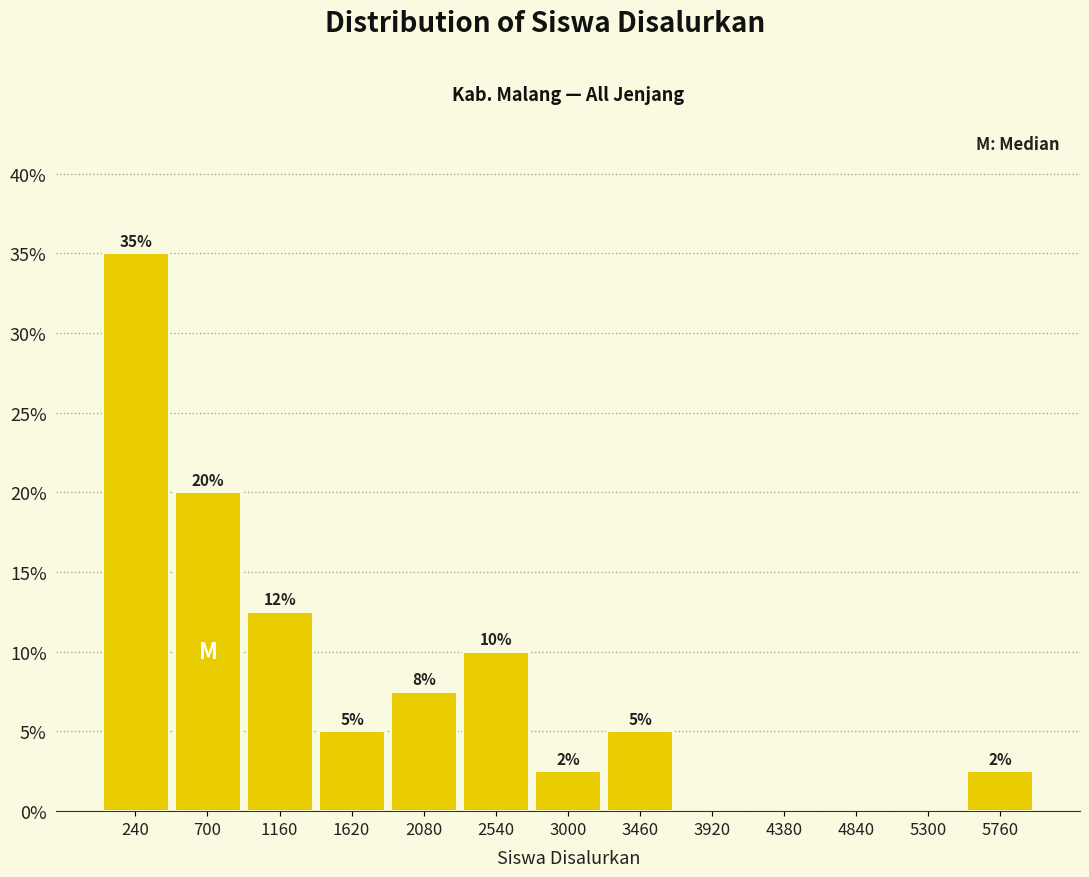

Which range on the x-axis has the tallest bar?

0 to 450